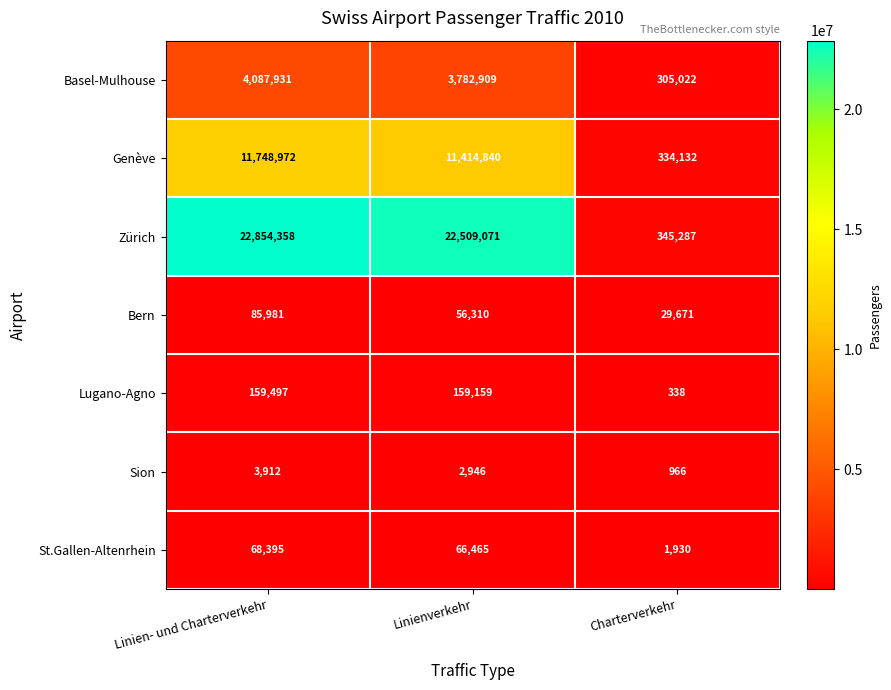

At which label does St.Gallen-Altenrhein reach its peak?

Linien- und Charterverkehr